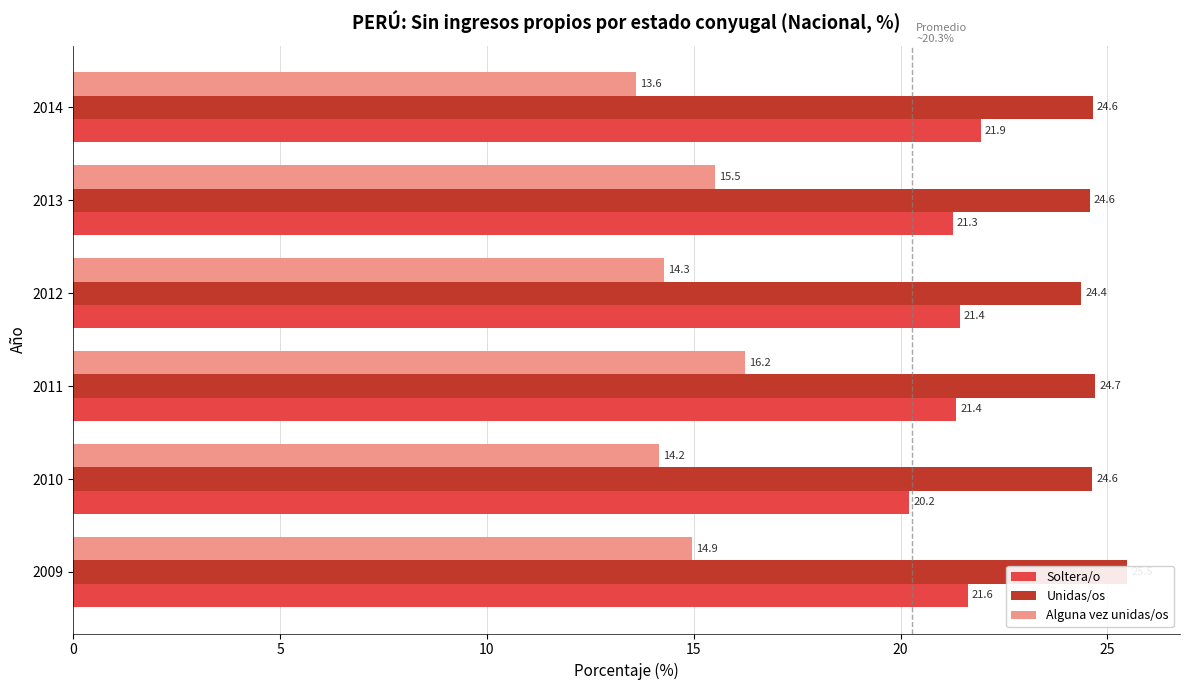

What is the value of the Alguna vez unidas/os bar at the 6th from the left?

13.6